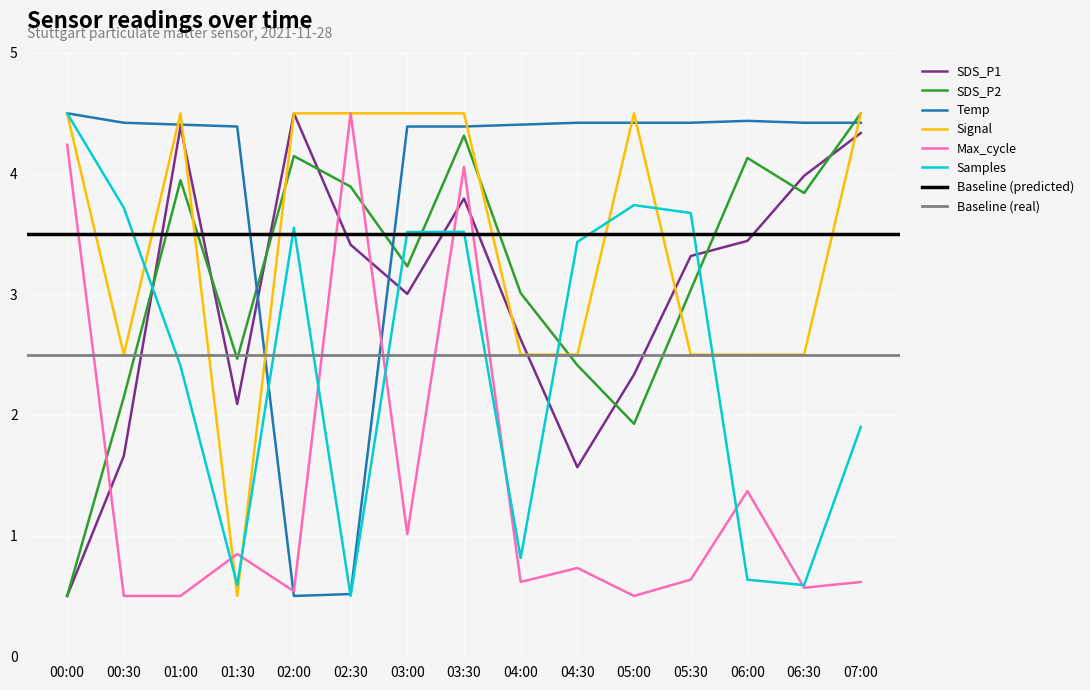

Which series has the largest range (max minus min)?

SDS_P1